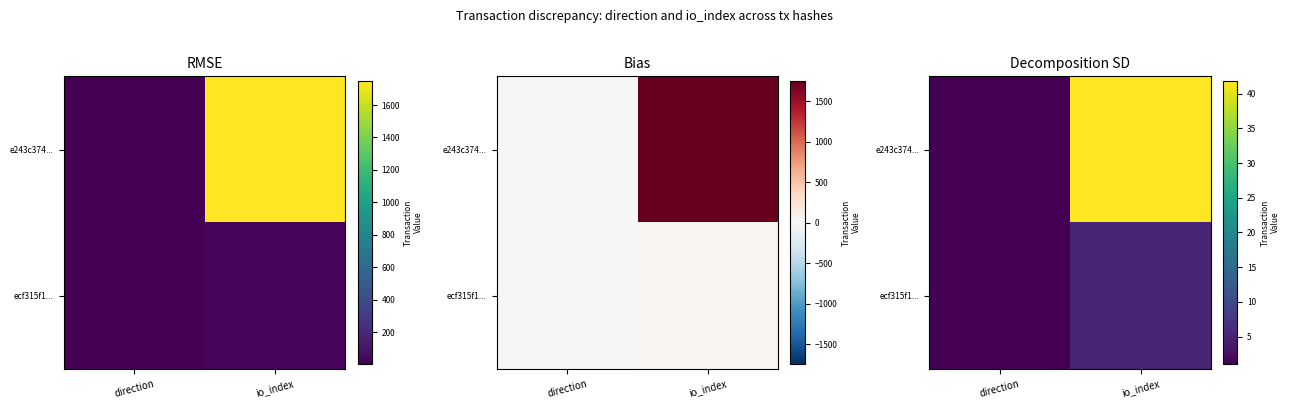

What is the lowest value of the e243c374... series?

1.0